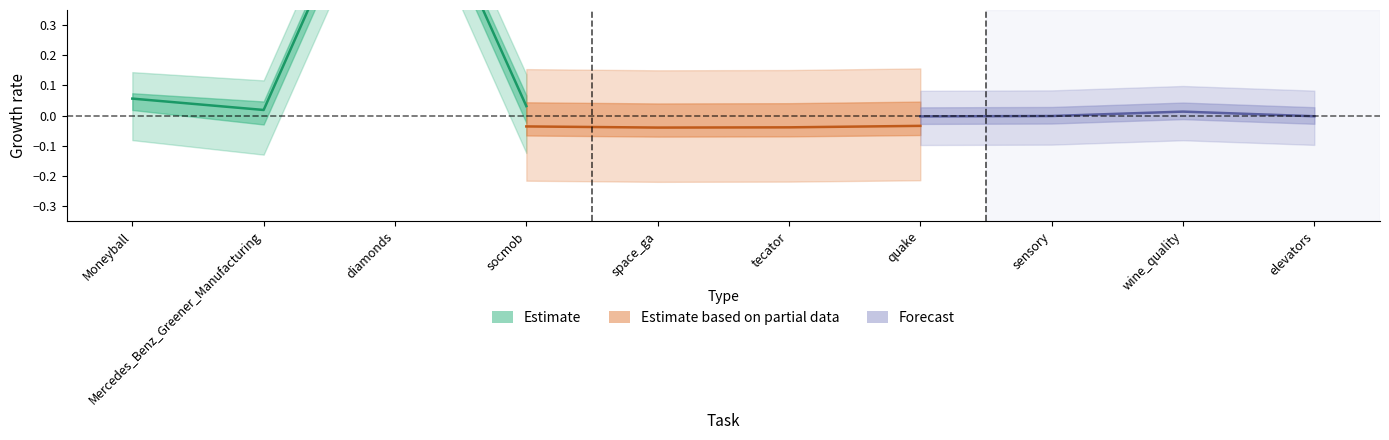

List the series in order of their peak value, lowest first.

Estimate based on partial data, Forecast, Estimate